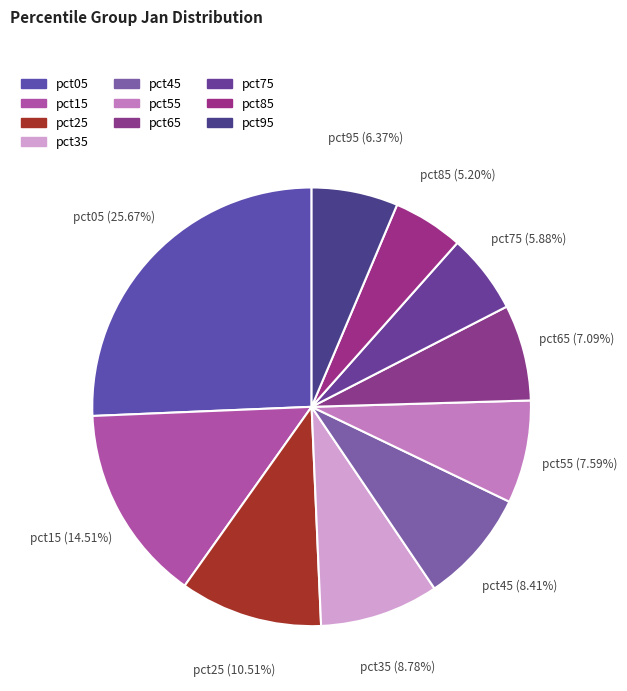

How many segments does this pie chart have?

10